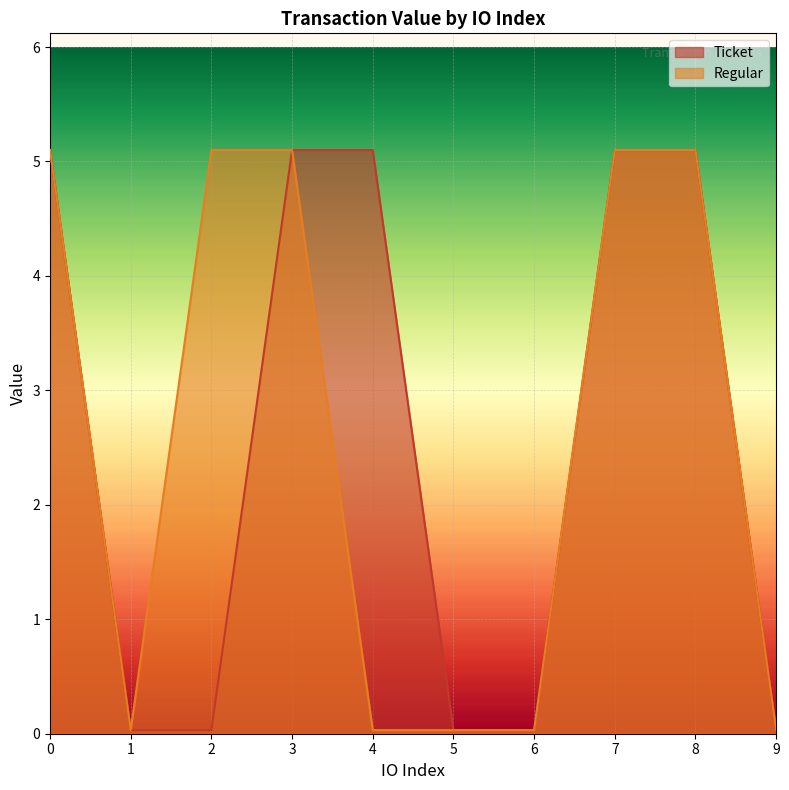

True or false: Ticket has more than 0 points higher than both neighbors.

False